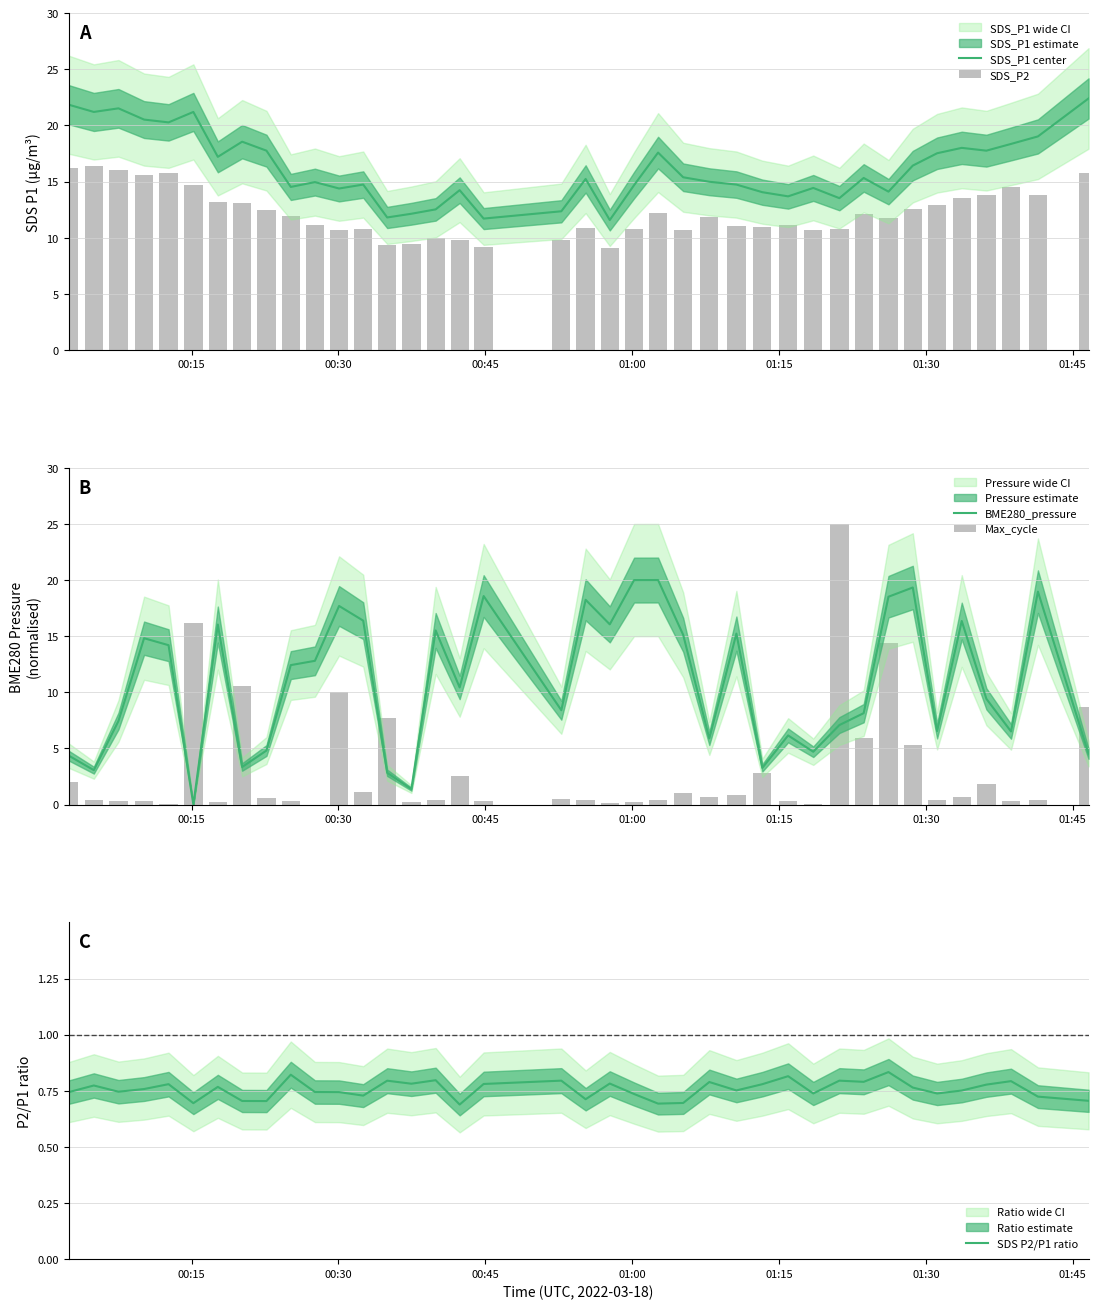

What is the minimum value for SDS_P1 center?

11.6